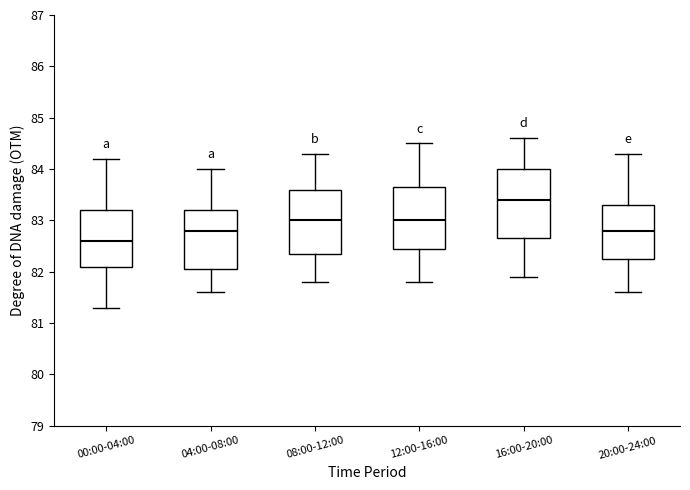

Reading left to right, read every box against the y-axis: the position of its median line, the range the box covers, and the ends of its whiskers. The values are not printed on the chart, so give them approximately, as read against the axis.

00:00-04:00: median 82.6, box 82.1 to 83.2, whiskers 81.3 to 84.2
04:00-08:00: median 82.8, box 82.1 to 83.2, whiskers 81.6 to 84.0
08:00-12:00: median 83.0, box 82.4 to 83.6, whiskers 81.8 to 84.3
12:00-16:00: median 83.0, box 82.5 to 83.7, whiskers 81.8 to 84.5
16:00-20:00: median 83.4, box 82.7 to 84.0, whiskers 81.9 to 84.6
20:00-24:00: median 82.8, box 82.3 to 83.3, whiskers 81.6 to 84.3